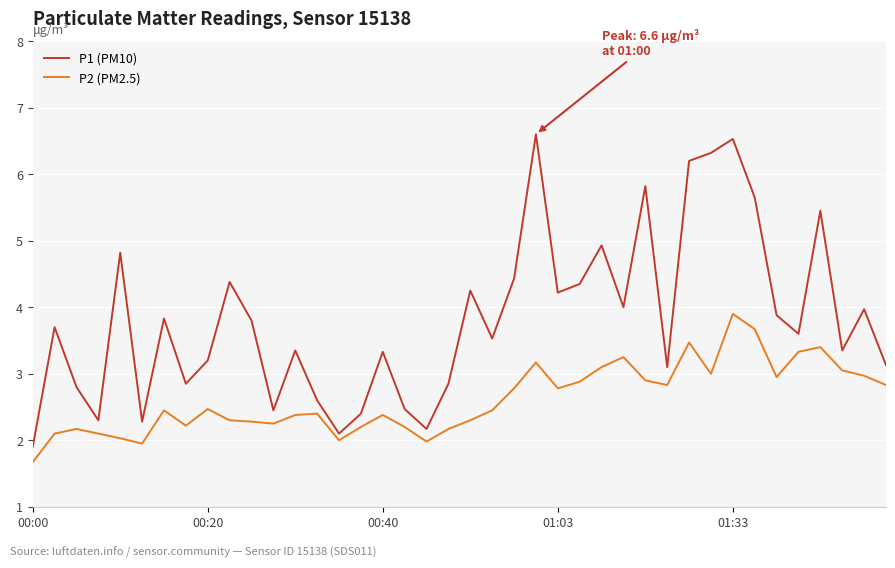

What is the average value of the P1 (PM10) series?

3.8